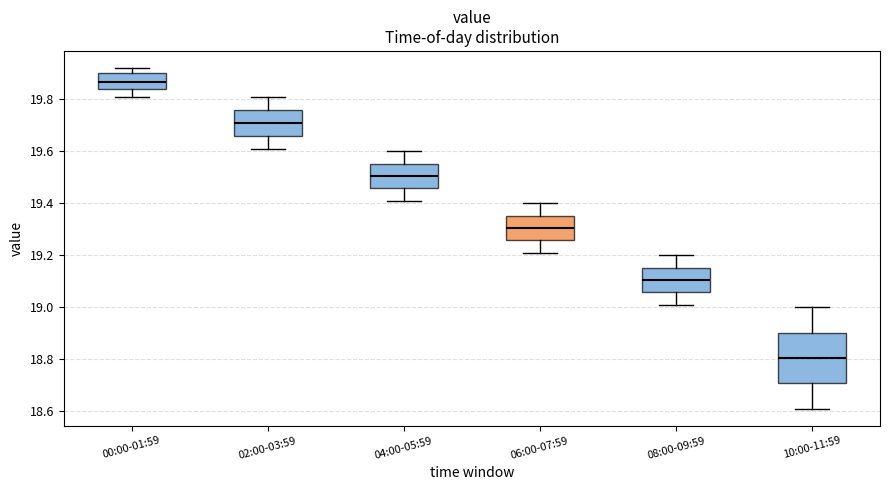

Which box's median line is the lowest?

10:00-11:59